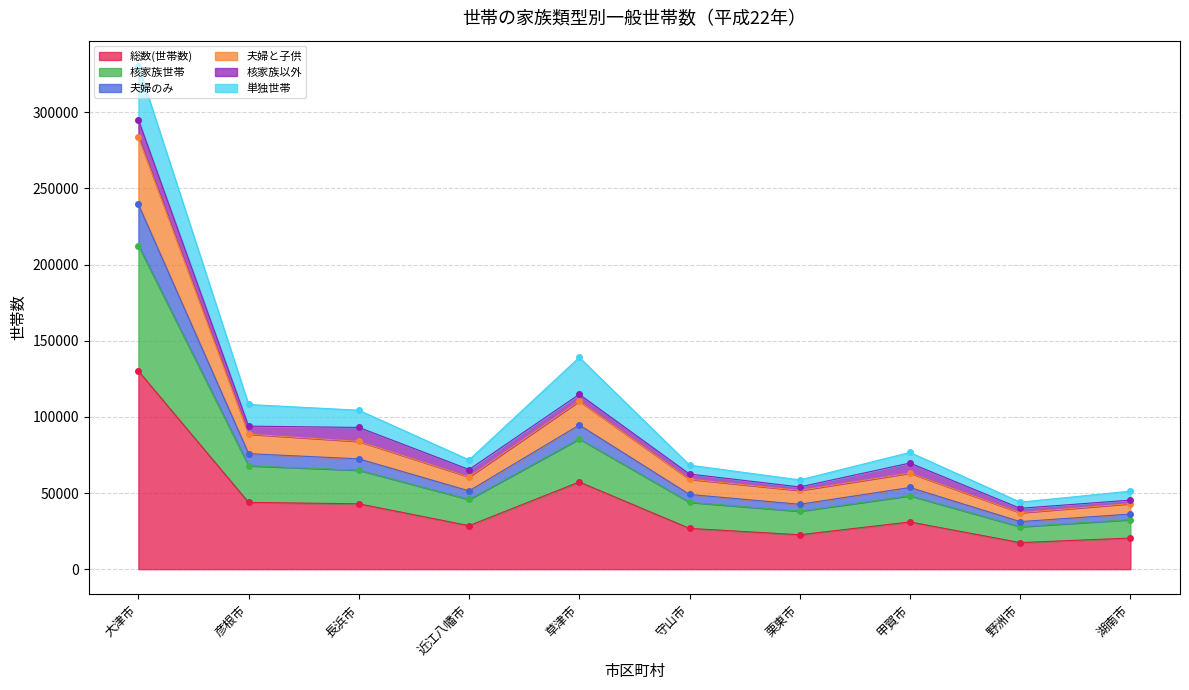

True or false: 夫婦のみ and 総数(世帯数) cross at least once.

False